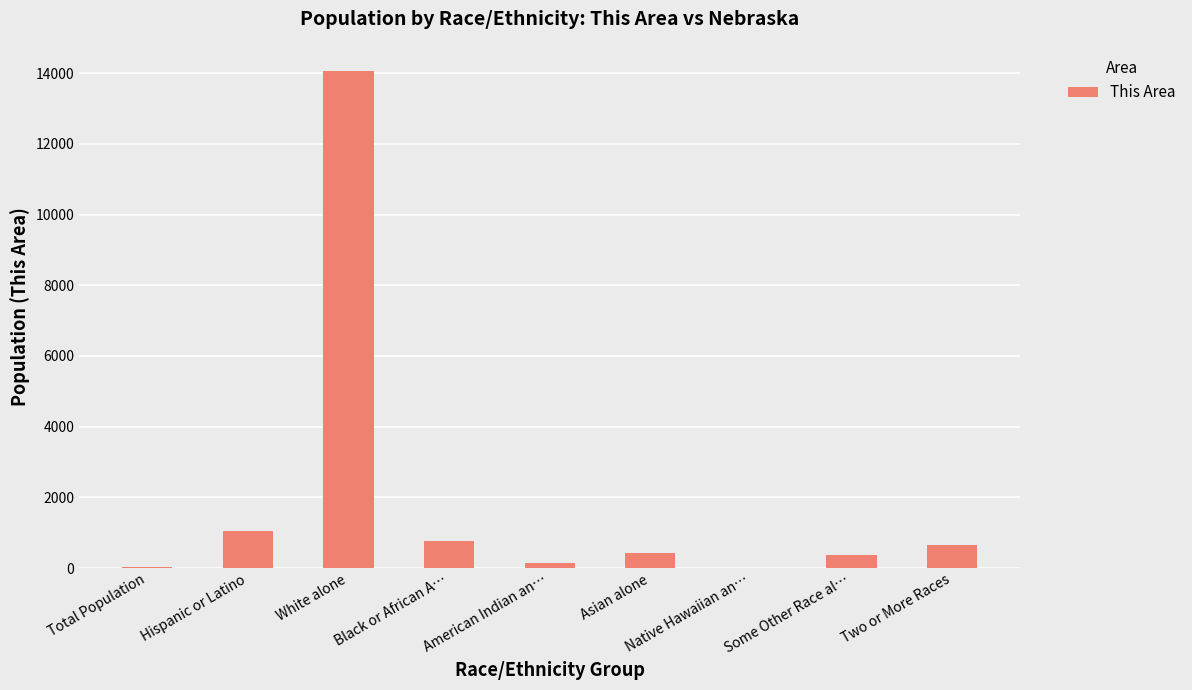

The value at White alone is 14073. True or false?

True